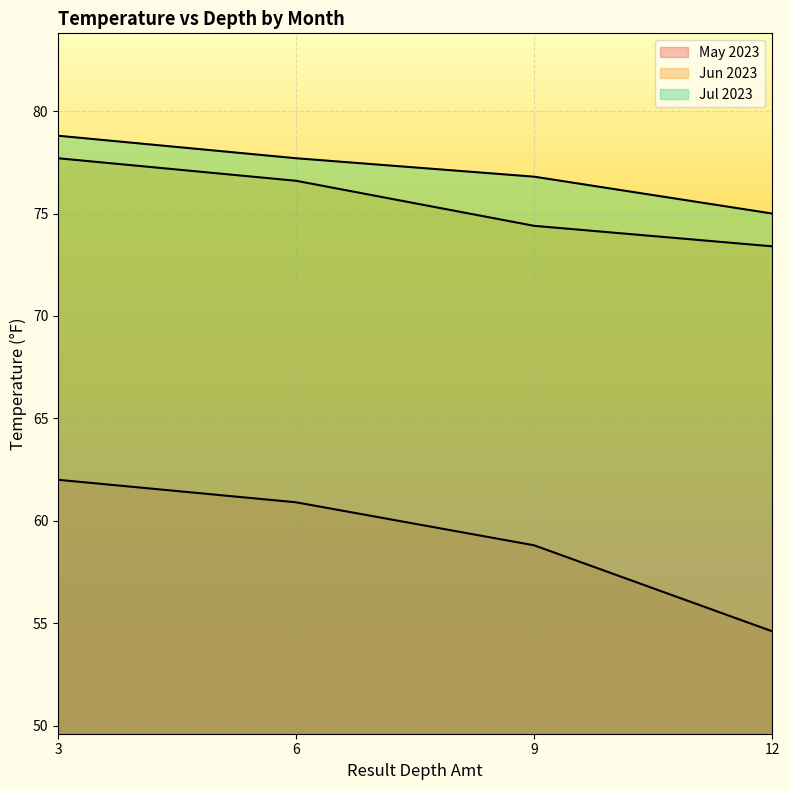

At which category is the sum across all series the highest?

3